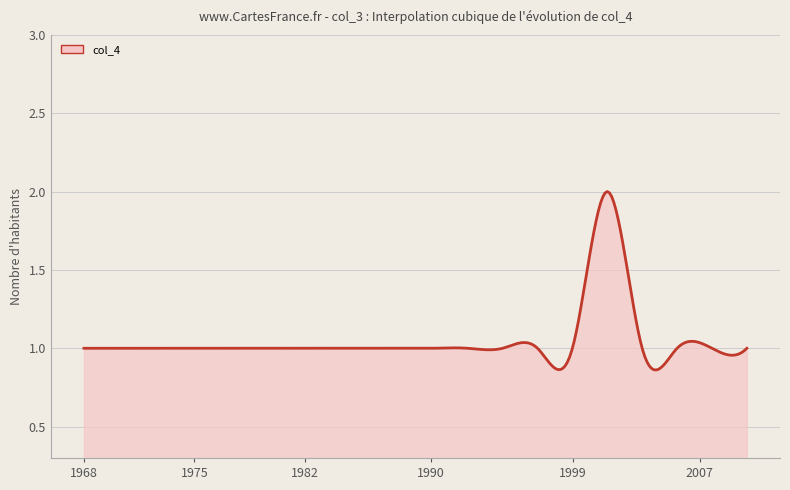

What is the difference between the maximum and minimum values?

1.1